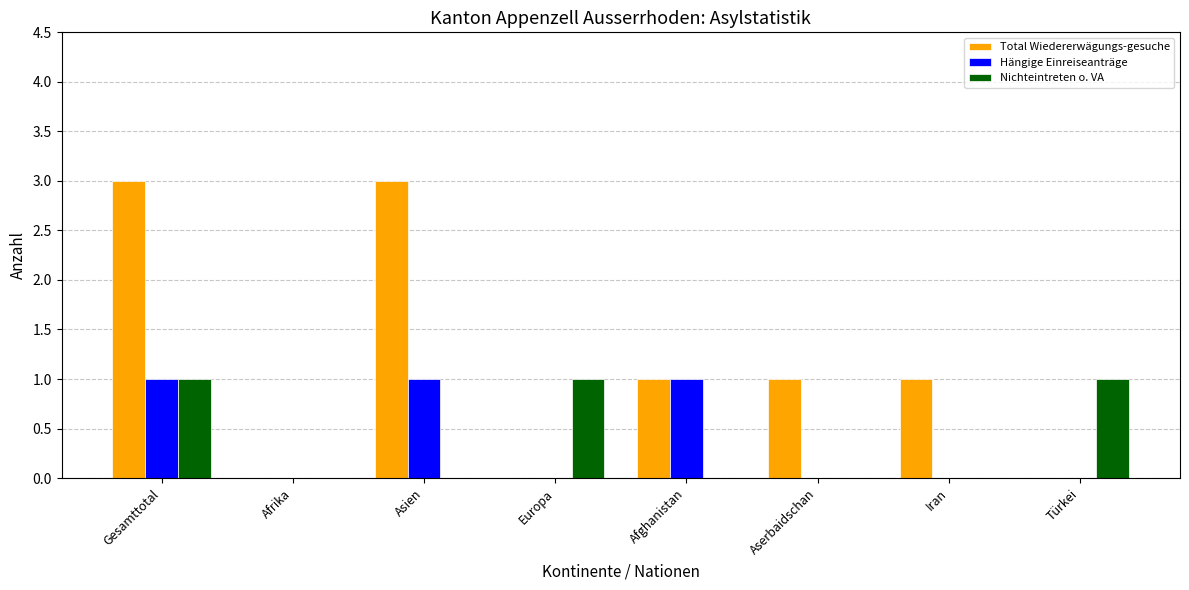

What is the maximum value shown in the chart?

3